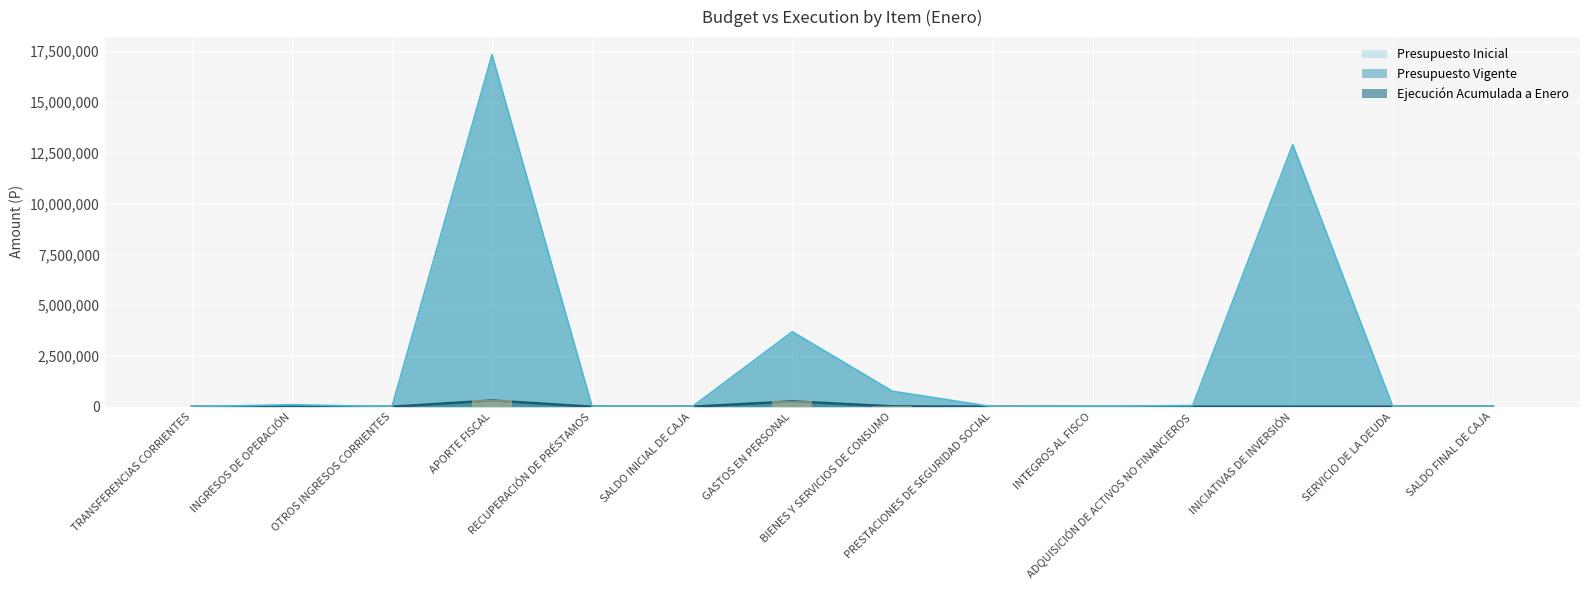

Is the value of Ejecución Acumulada a Enero at PRESTACIONES DE SEGURIDAD SOCIAL greater than the value of Presupuesto Inicial at GASTOS EN PERSONAL?

No